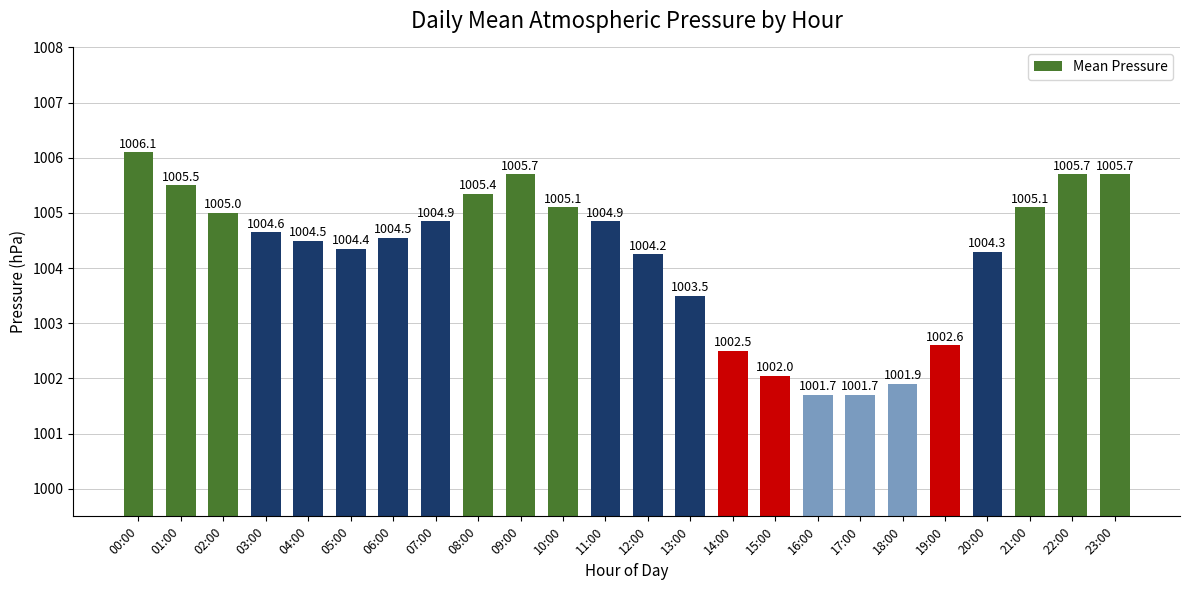

What is the difference between the values at 09:00 and 02:00?

0.7